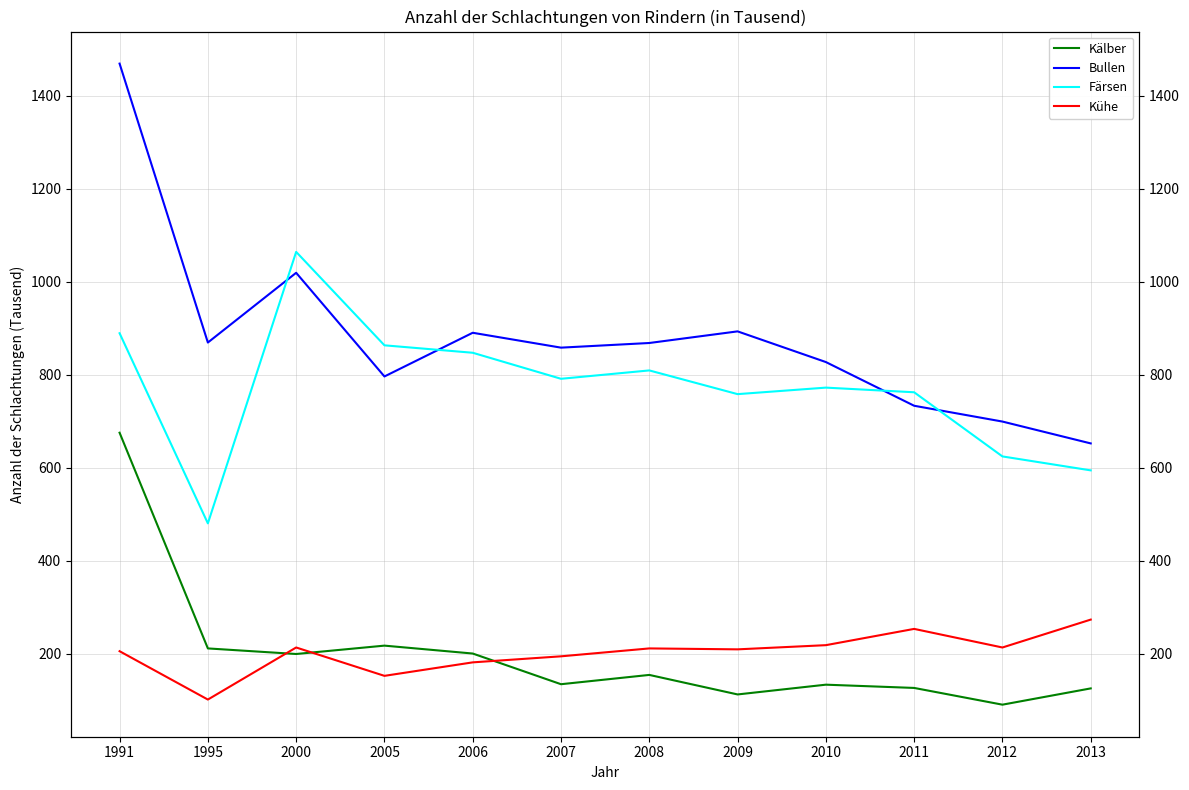

What is the value of the Kälber point at the 7th from the left?

154